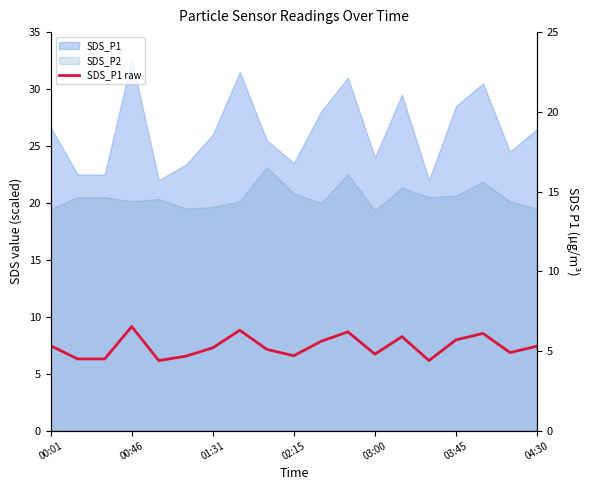

Where does the data first go above 5?

00:01